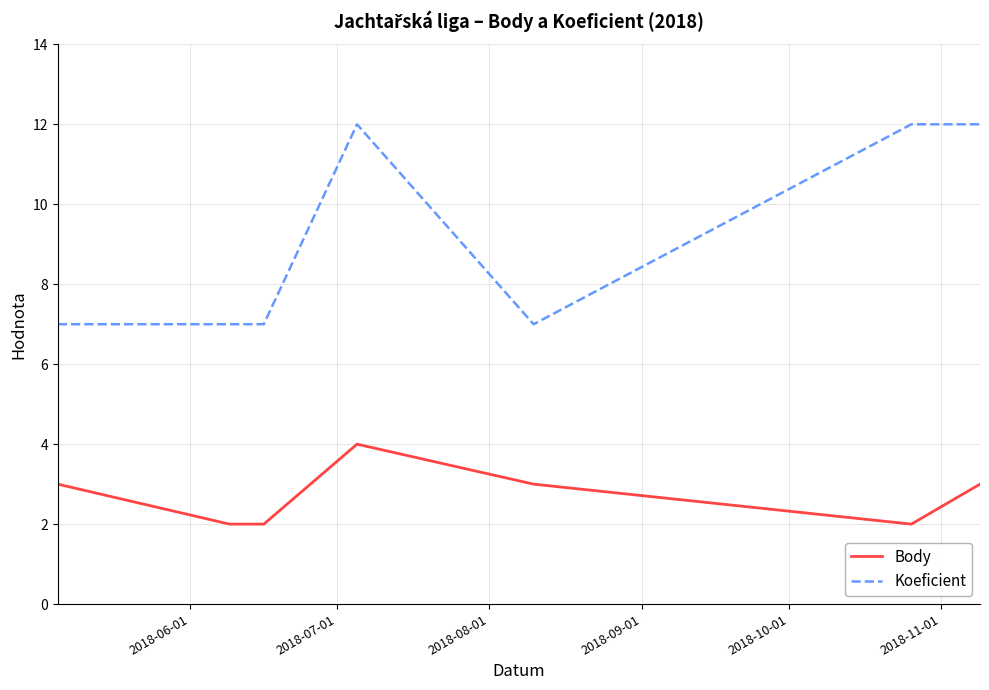

List the series in order of their peak value, highest first.

Koeficient, Body